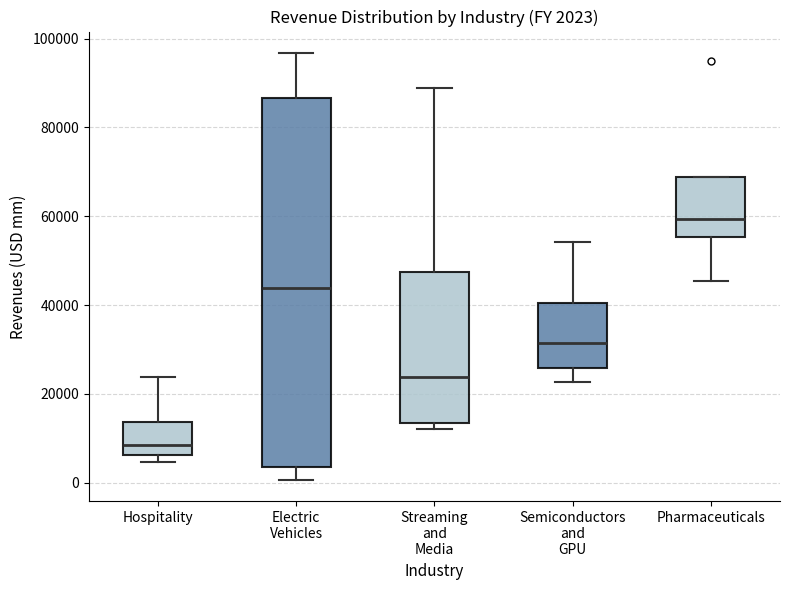

Comparing the boxes themselves (not the whiskers), which one is the tallest?

Electric Vehicles